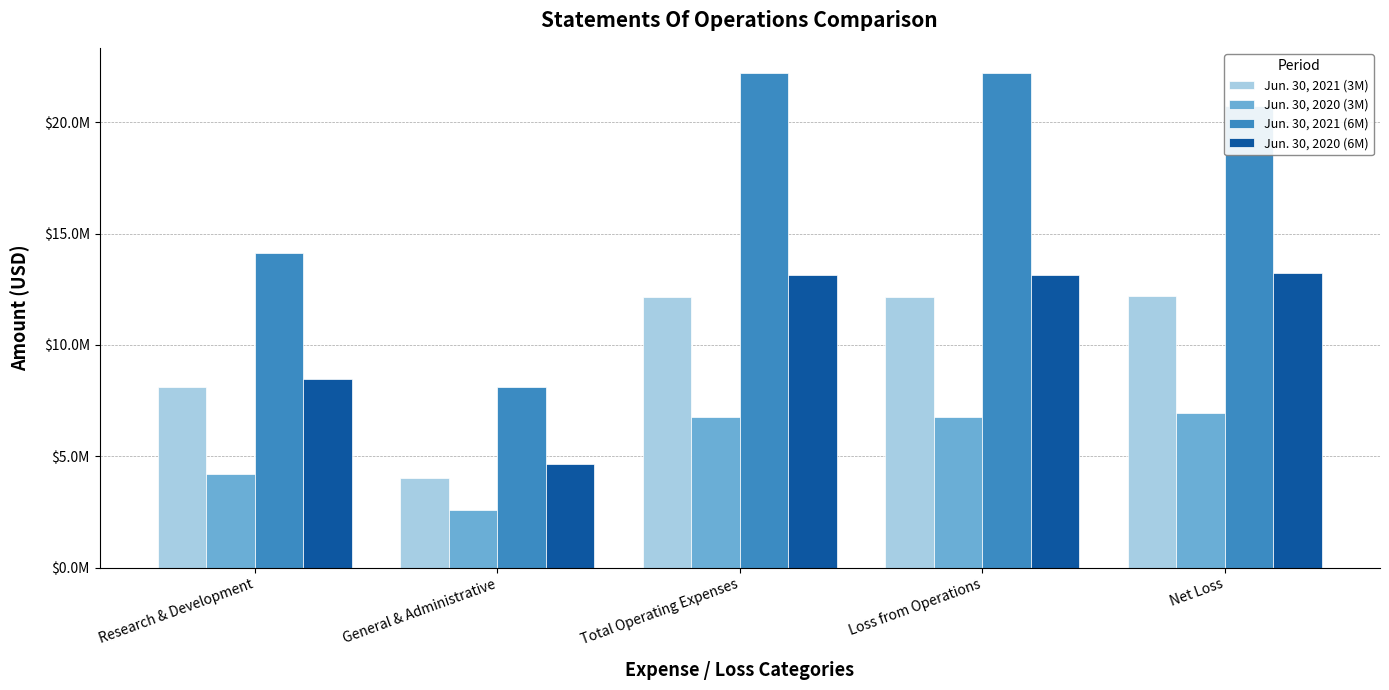

What is the label of the 4th bar from the left?

Loss from Operations